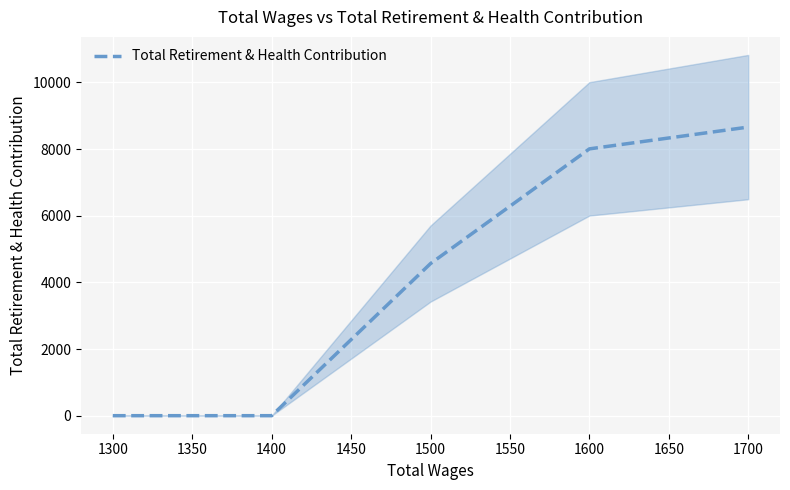

Is it true that Total Retirement & Health Contribution equals 0 at 1300?

True